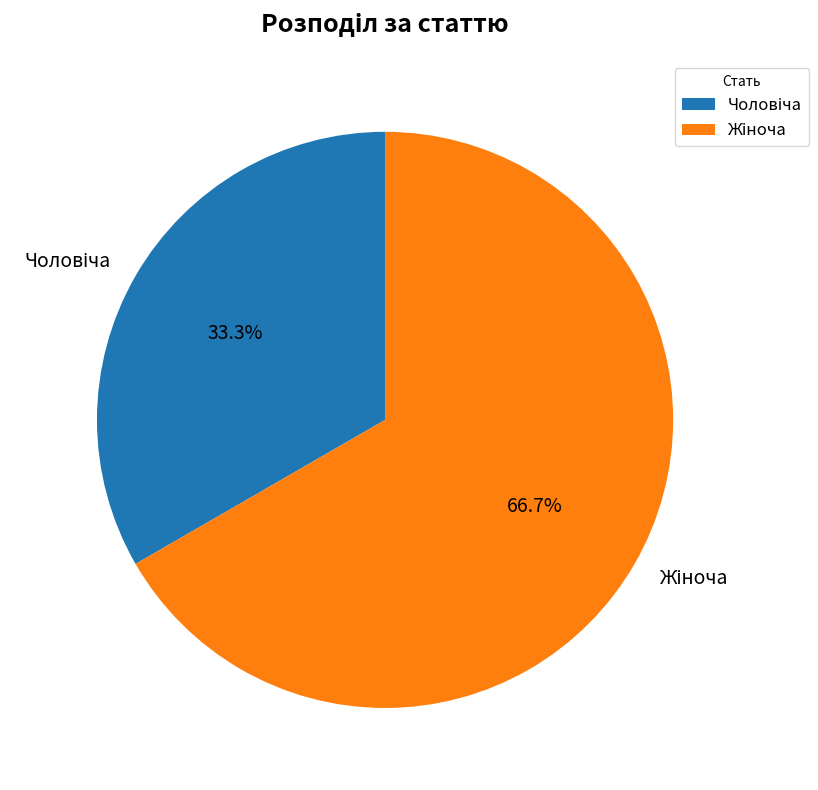

Does any single category account for the majority?

Yes